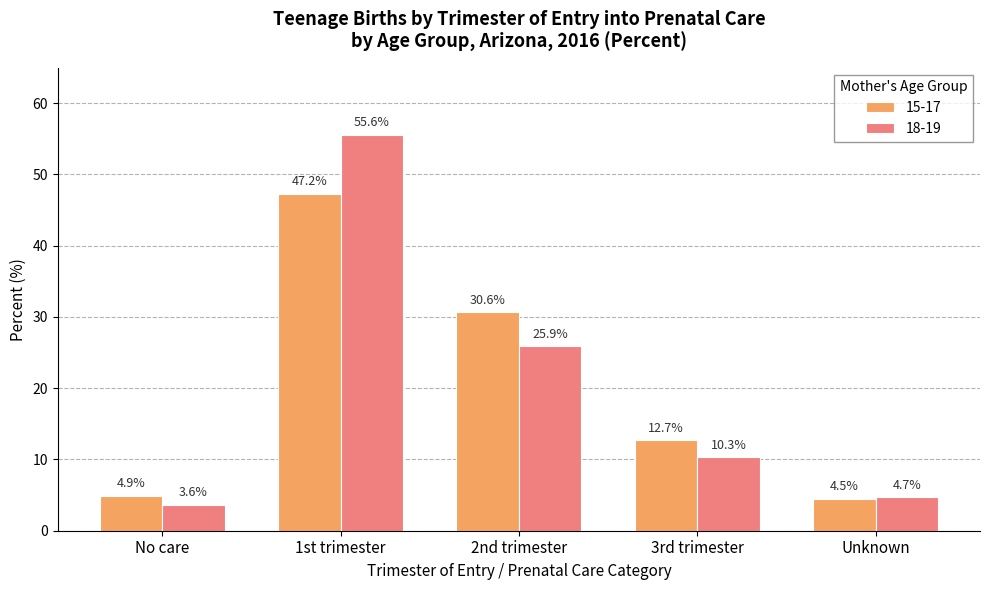

What is the highest value of the 18-19 series?

55.6